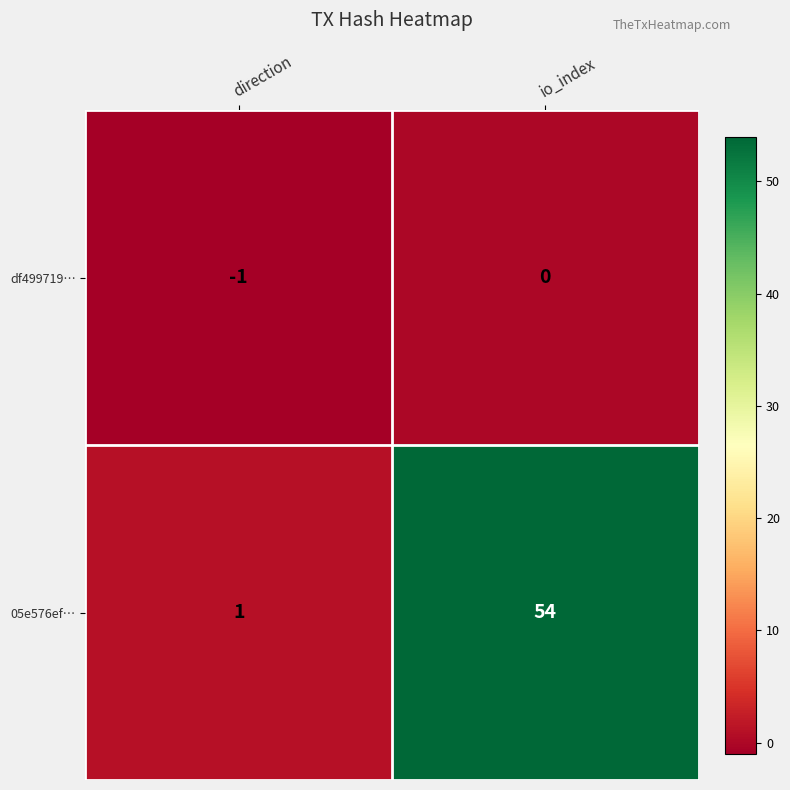

List the series in order of their overall mean, highest first.

05e576ef…, df499719…